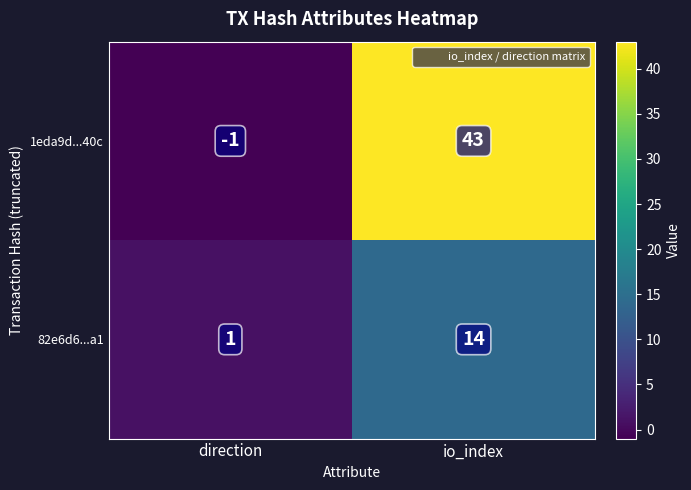

What is the spread (max minus min) of values at direction?

2